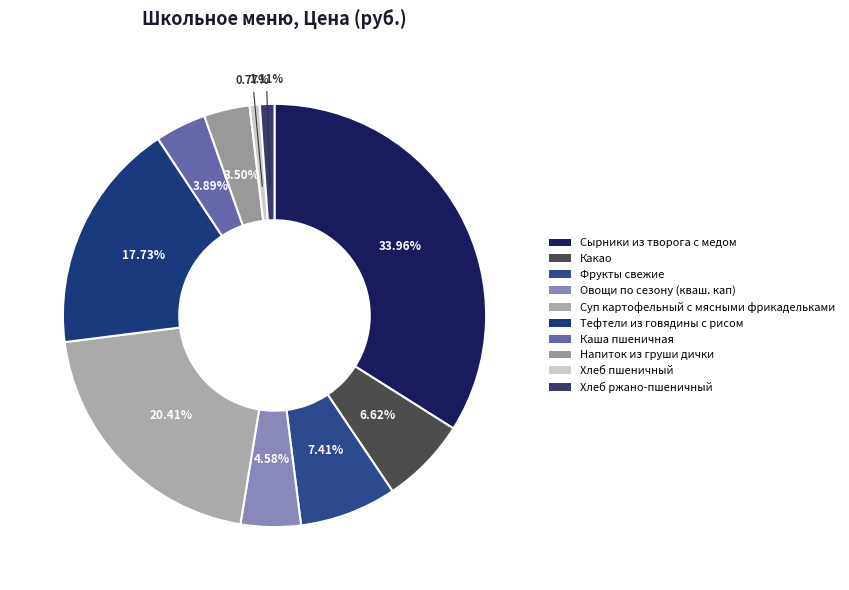

How many slices are in this pie chart?

10